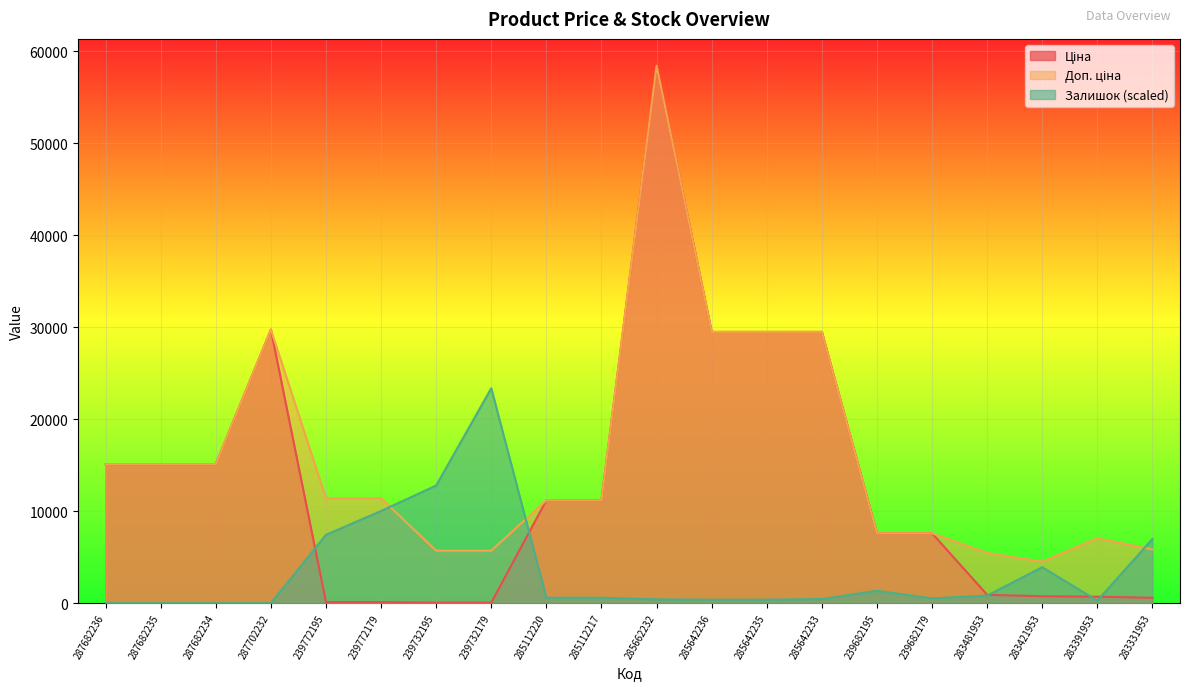

The value of Доп. ціна at 287682235 is 3329.7. True or false?

False